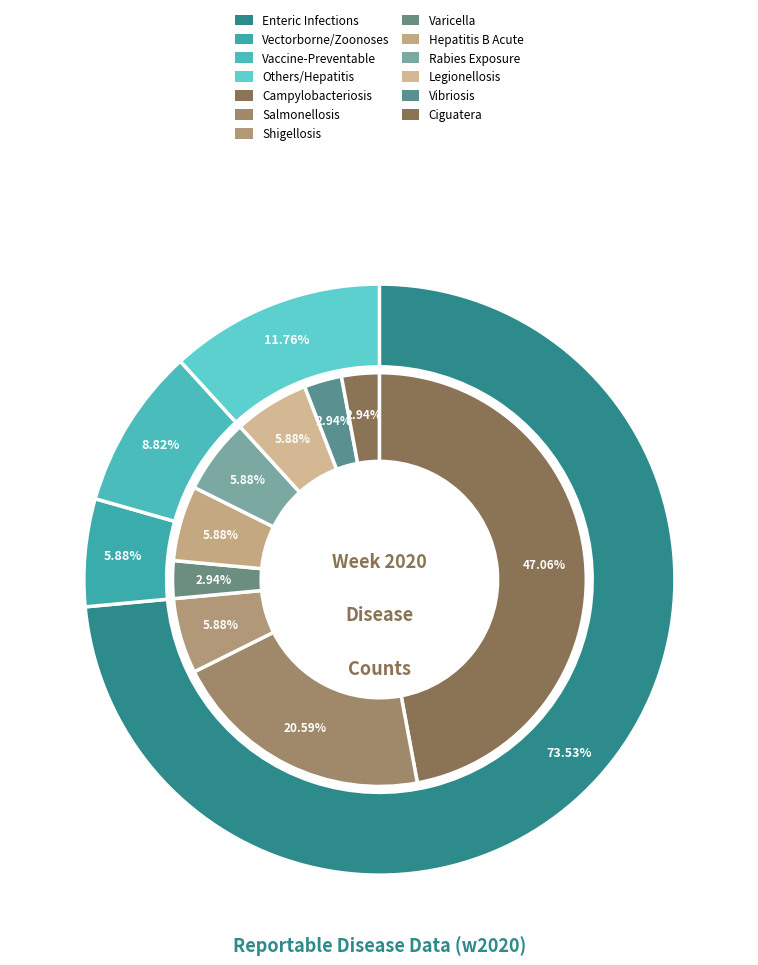

Which category has the biggest portion of the pie?

Campylobacteriosis